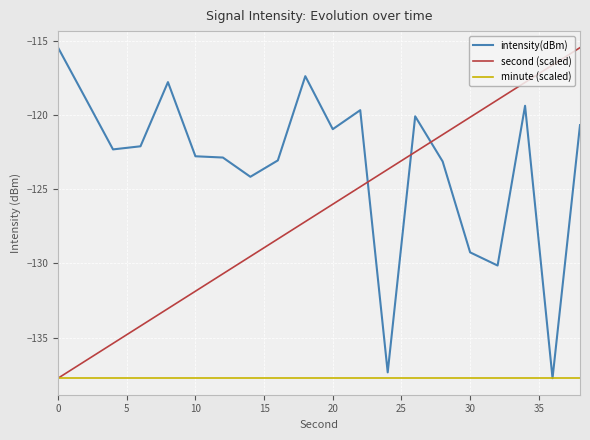

Rank the series by their average value, from lowest to highest.

minute (scaled), second (scaled), intensity(dBm)